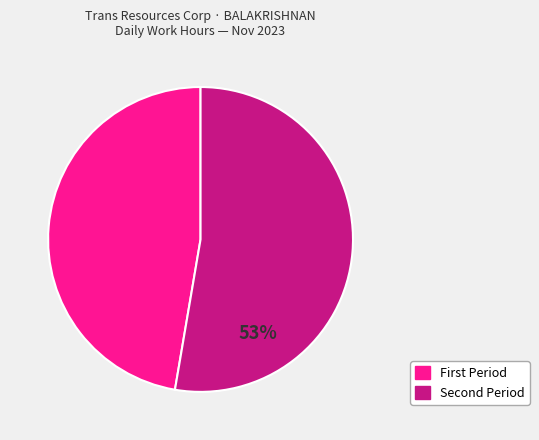

To the nearest percent, what is the average slice percentage?

50%